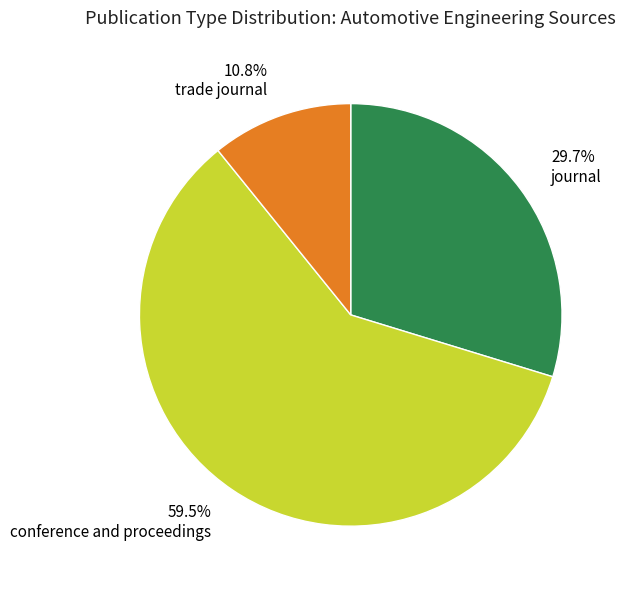

Is there any slice that represents more than half of the pie?

Yes